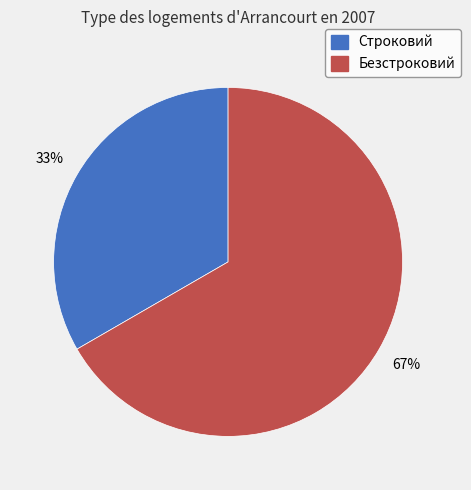

Which slice represents more than half of the pie?

Безстроковий